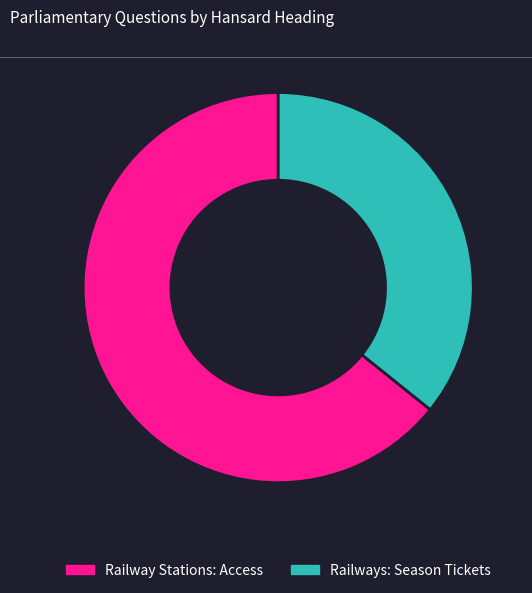

Do Railway Stations: Access and Railways: Season Tickets together represent more than half of the pie?

Yes